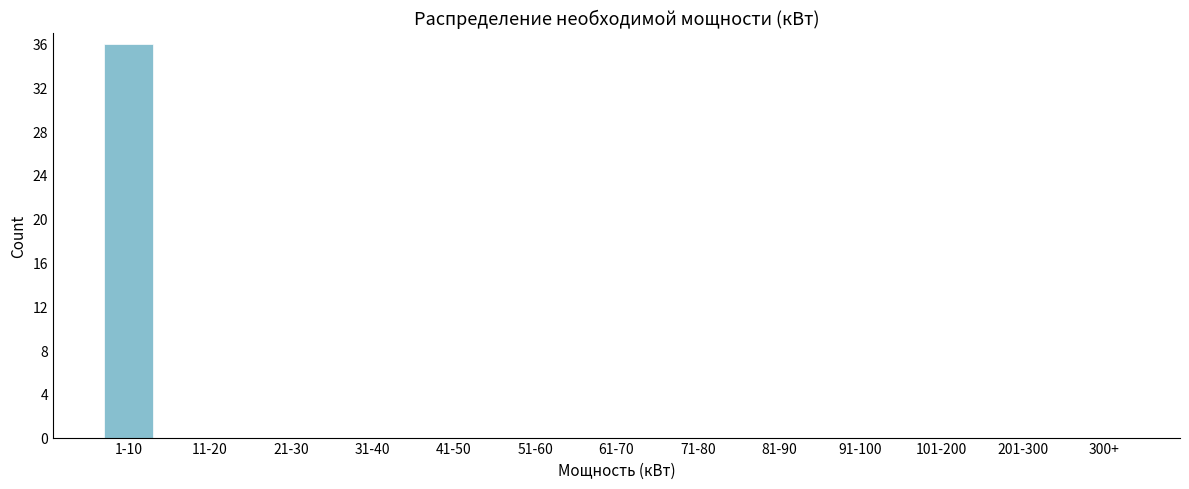

Reading left to right, extract all data points from this chart.

1-10=36	11-20=0	21-30=0	31-40=0	41-50=0	51-60=0	61-70=0	71-80=0	81-90=0	91-100=0	101-200=0	201-300=0	300+=0